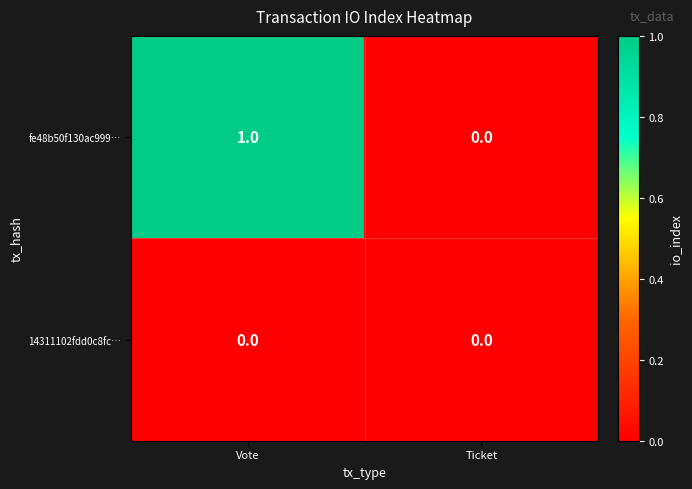

Which category has the lowest value in the fe48b50f130ac999… series?

Ticket